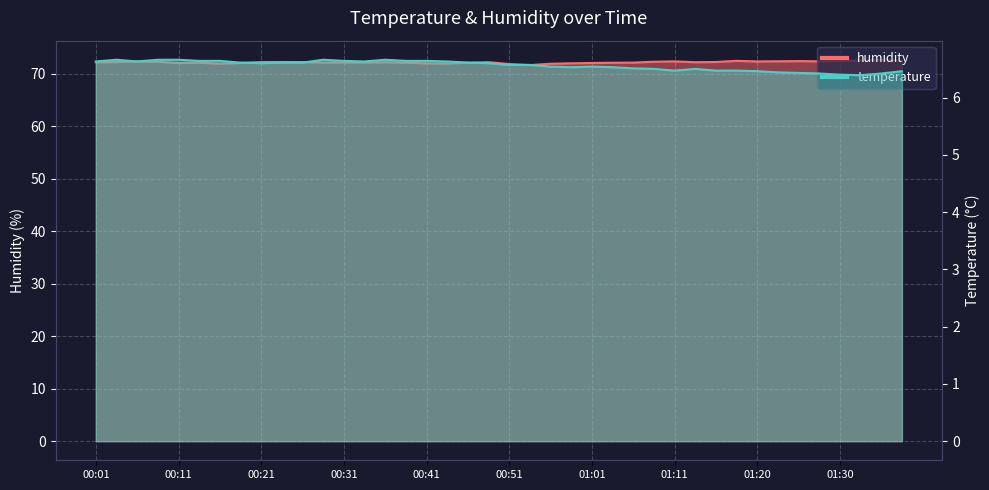

What is the sum of all temperature values?

262.3